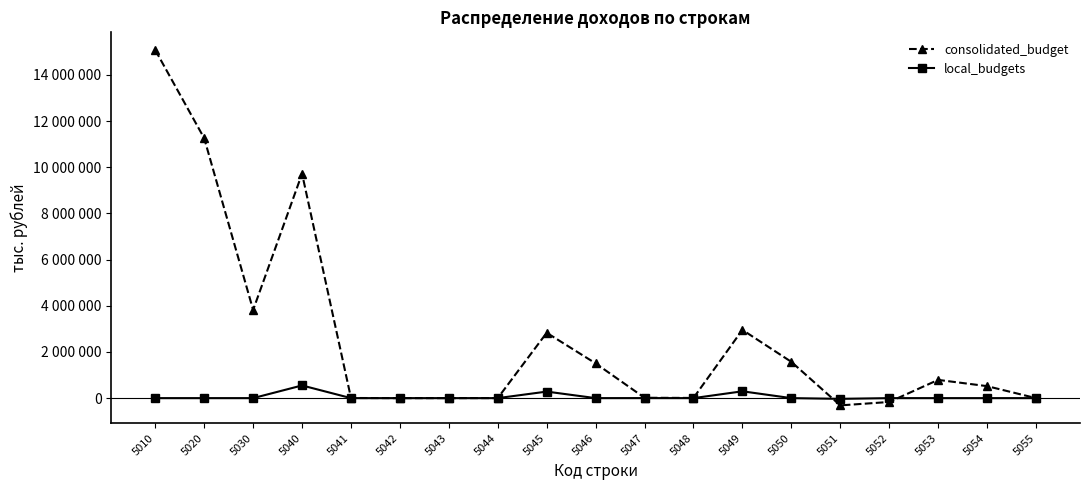

What are all the series names shown in the legend?

consolidated_budget, local_budgets